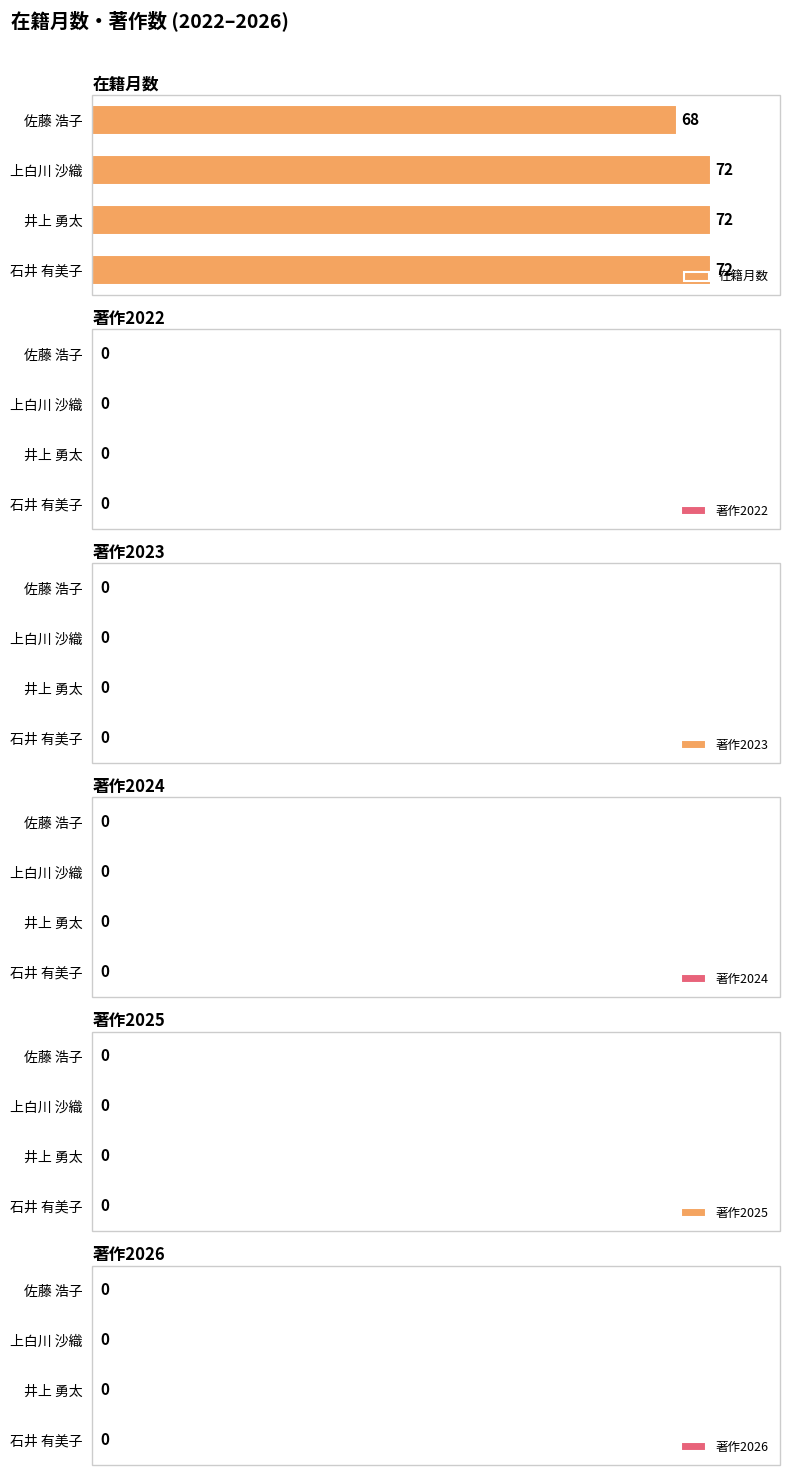

How many bars are there in total?

4